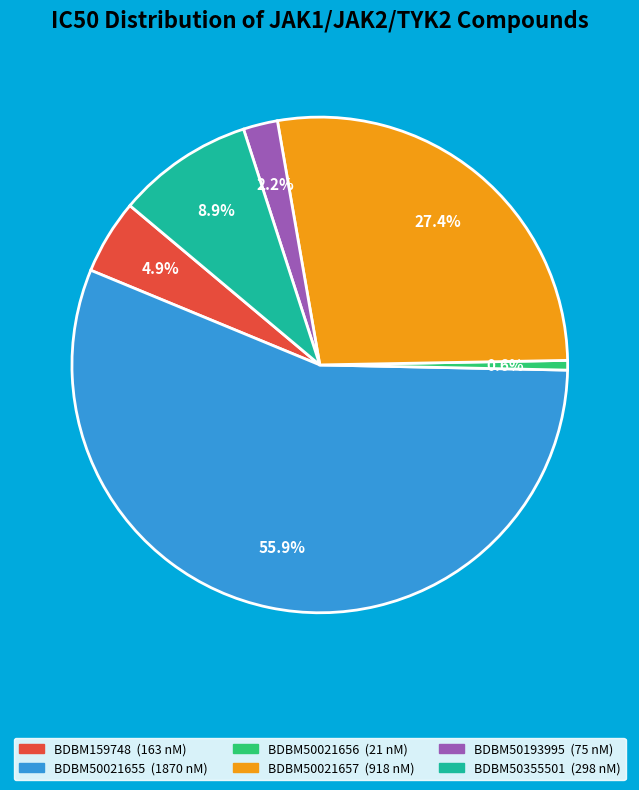

What portion of the pie excludes BDBM50021656?

99.4%